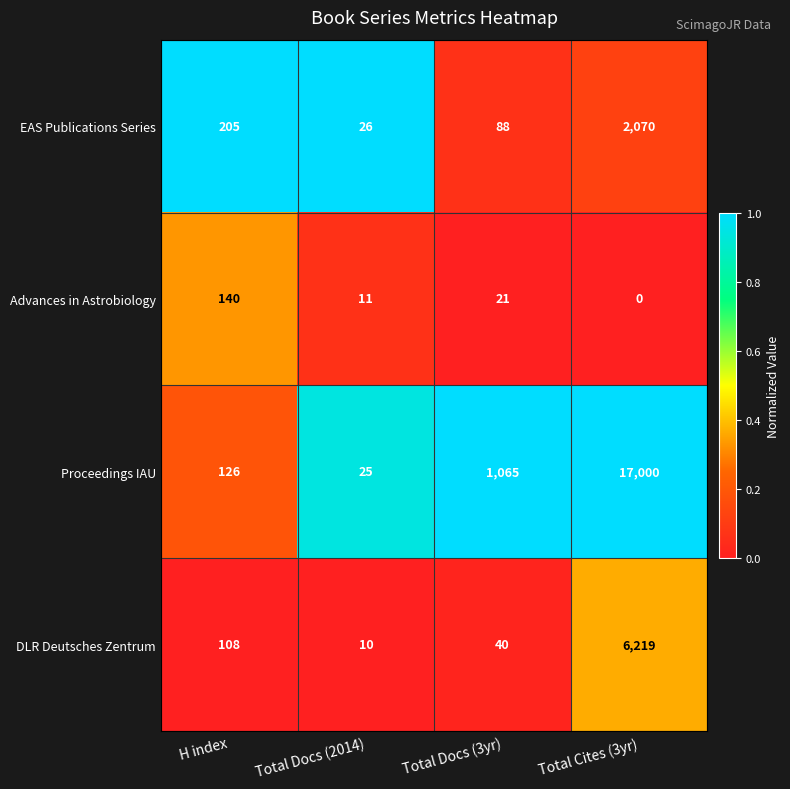

Which series has the largest range (max minus min)?

Proceedings IAU